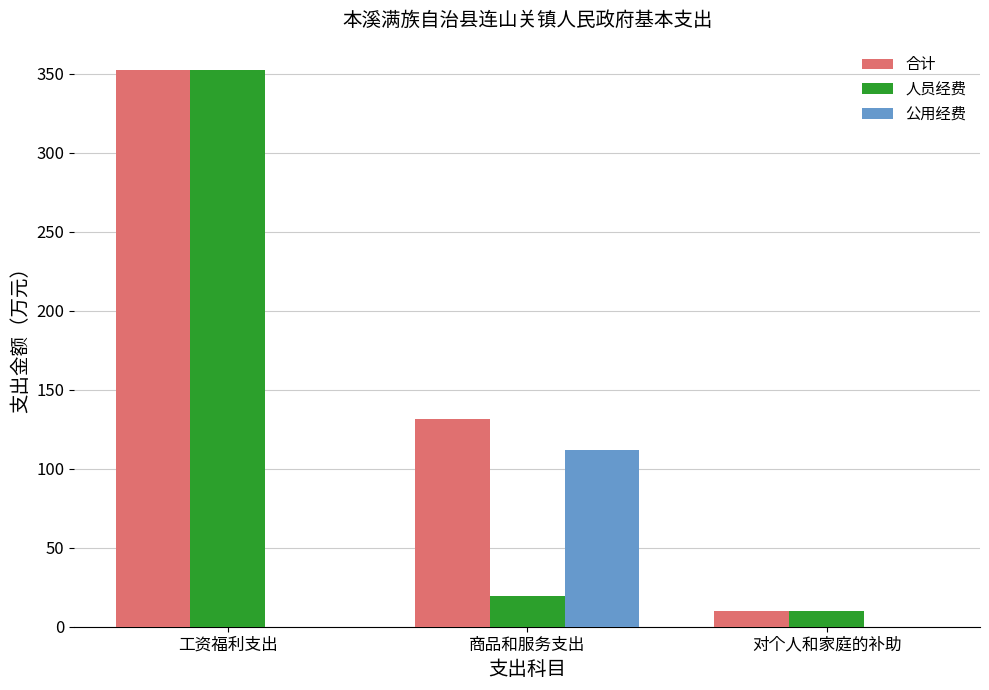

What is the sum of all 人员经费 values?

381.5